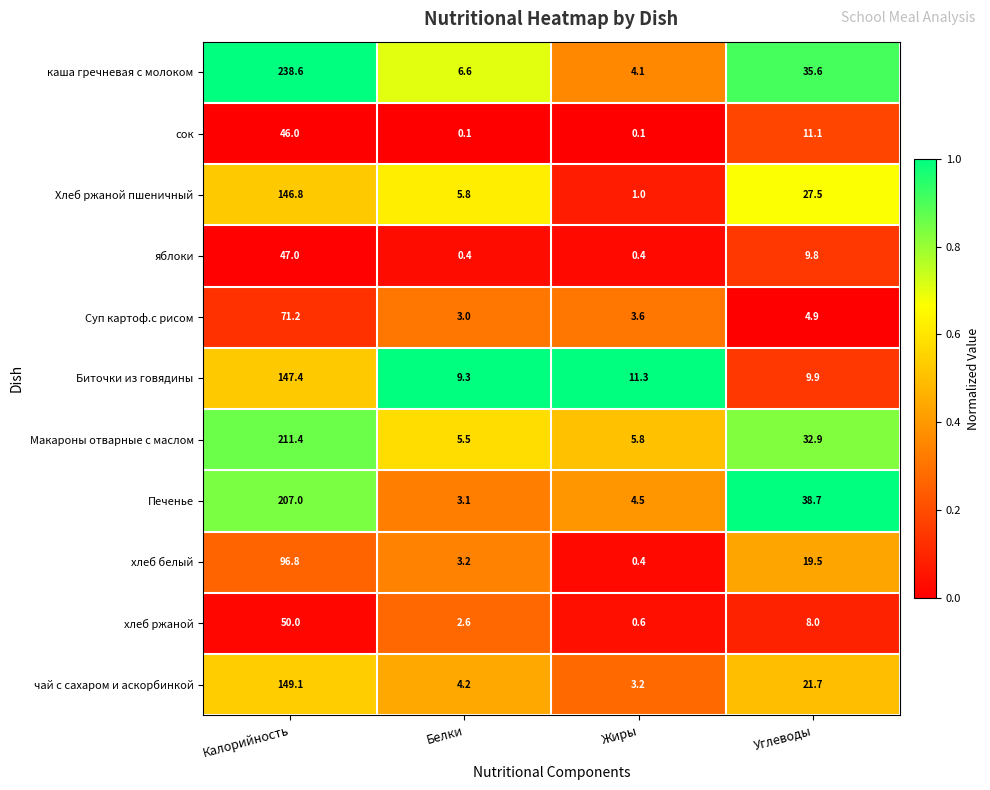

Which series changed the most between Белки and Жиры?

Хлеб ржаной пшеничный